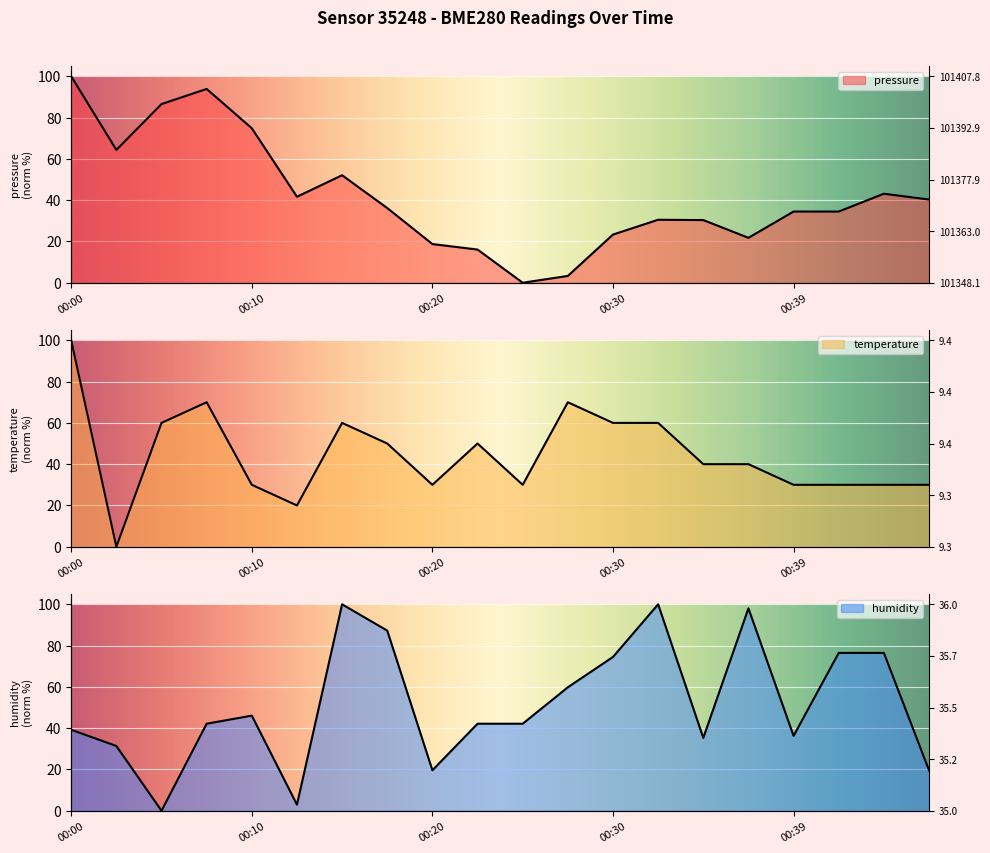

What is the total value across all series at 00:37?

159.8